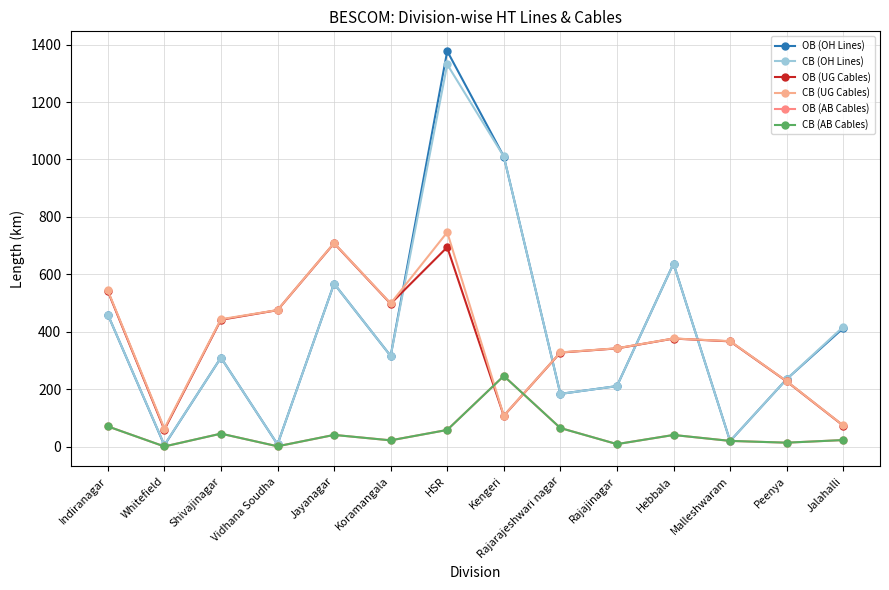

After their last crossing, which series has the higher values: CB (AB Cables) or OB (UG Cables)?

OB (UG Cables)